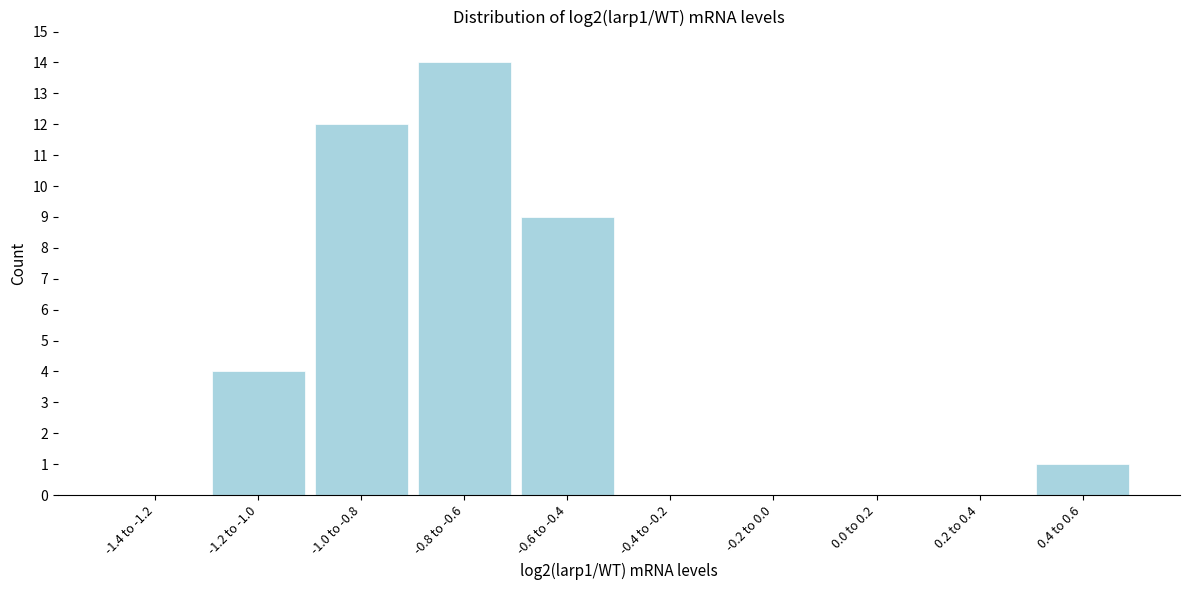

Reading left to right, transcribe all the data shown in this chart.

-1.4 to -1.2=0	-1.2 to -1.0=4	-1.0 to -0.8=12	-0.8 to -0.6=14	-0.6 to -0.4=9	-0.4 to -0.2=0	-0.2 to 0.0=0	0.0 to 0.2=0	0.2 to 0.4=0	0.4 to 0.6=1